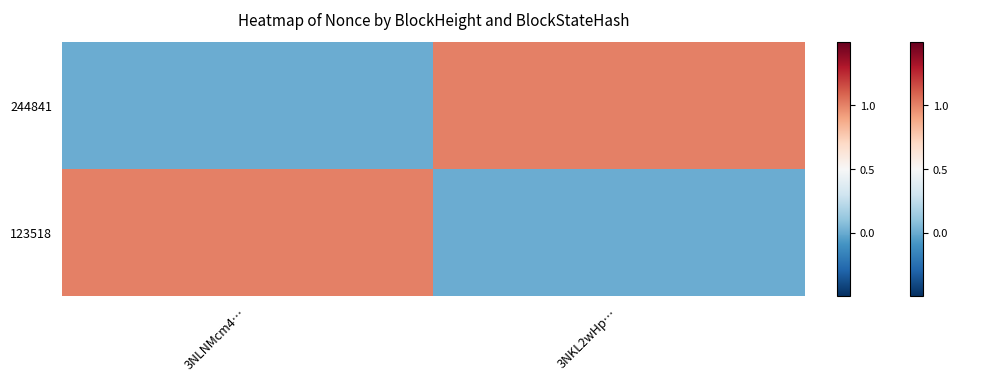

Rank the series by their maximum value, from highest to lowest.

244841, 123518